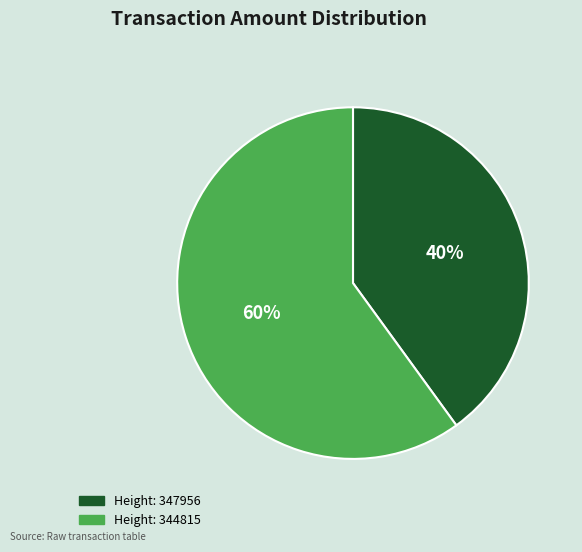

Is there a majority slice in this chart?

Yes